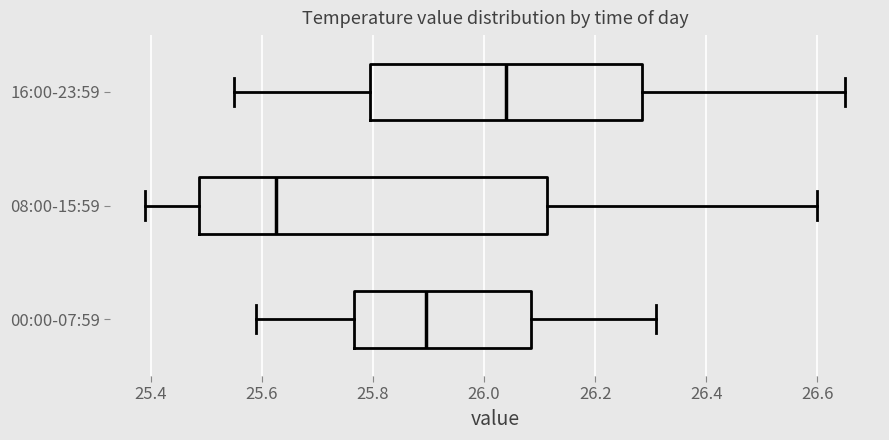

Reading bottom to top, read every box against the x-axis: the position of its median line, the range the box covers, and the ends of its whiskers. The values are not printed on the chart, so give them approximately, as read against the axis.

00:00-07:59: median 25.90, box 25.76 to 26.08, whiskers 25.60 to 26.32
08:00-15:59: median 25.62, box 25.48 to 26.12, whiskers 25.40 to 26.60
16:00-23:59: median 26.04, box 25.80 to 26.28, whiskers 25.56 to 26.66